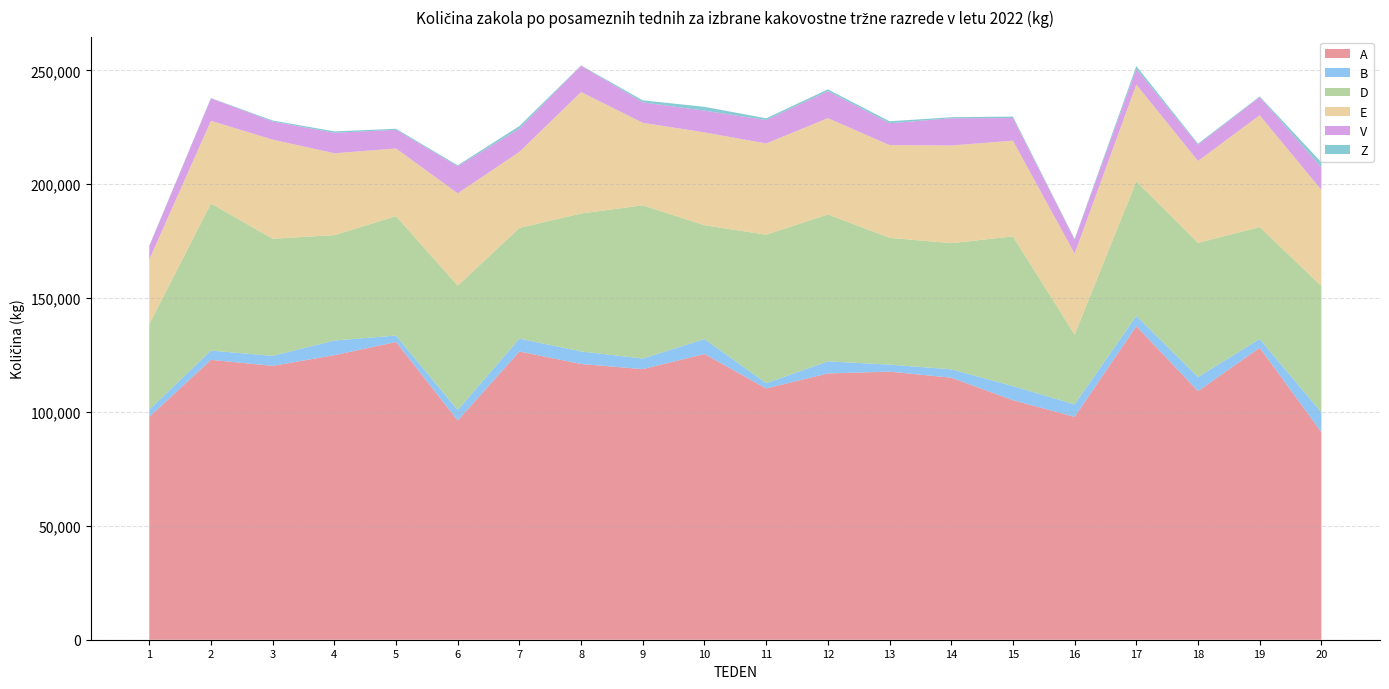

Reading right to left, transcribe all the data shown in this chart.

A: 91148	128213	109152	137657	97860	105160	115045	117703	116909	110333	125443	118813	121056	126550	96249	130719	124927	120246	122879	97823
B: 8649	3833	6221	4514	5477	6209	3670	3083	5300	2311	6584	4636	5512	5656	4601	2821	6451	4394	4079	3254
D: 55502	49143	58866	59112	30664	65716	55404	55687	64515	65190	49976	67291	60577	48603	54612	52463	46262	51433	64600	37494
E: 42179	49096	35968	42480	35517	42037	42875	40712	42285	40046	40751	36220	53314	33395	40536	29690	35941	43507	36268	28345
V: 9850	7971	7123	6769	6158	9925	11955	9590	11846	10274	9535	8965	11575	10203	11830	8191	8985	7944	9860	5780
Z: 2269	294	474	1327	287	649	468	851	785	781	1688	895	128	1124	470	464	631	456	129	287